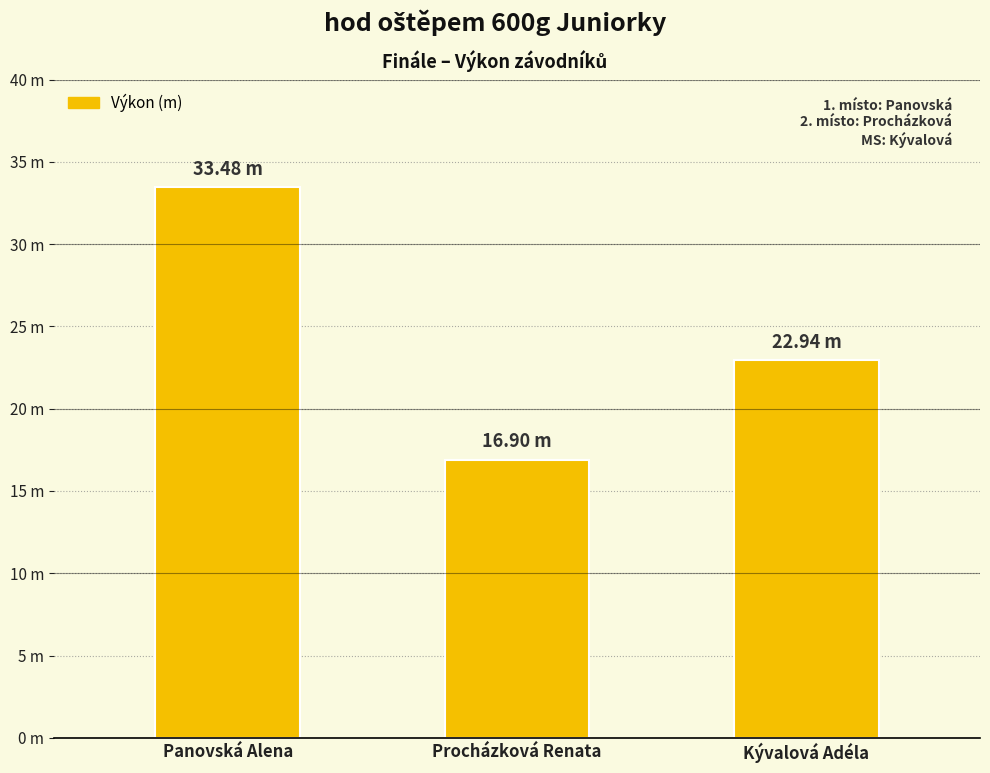

Are the bars horizontal?

No